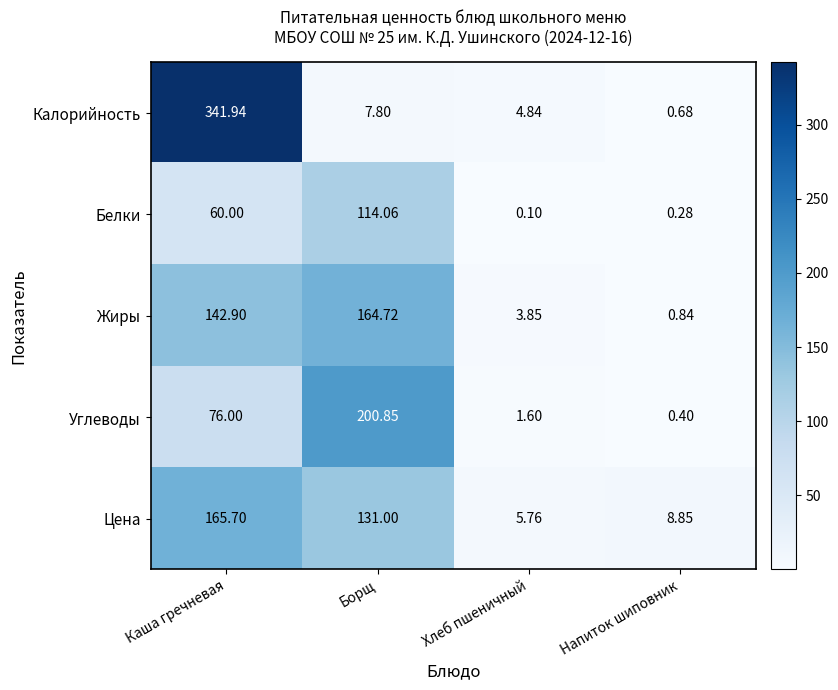

Rank the series by their maximum value, from highest to lowest.

Калорийность, Углеводы, Цена, Жиры, Белки